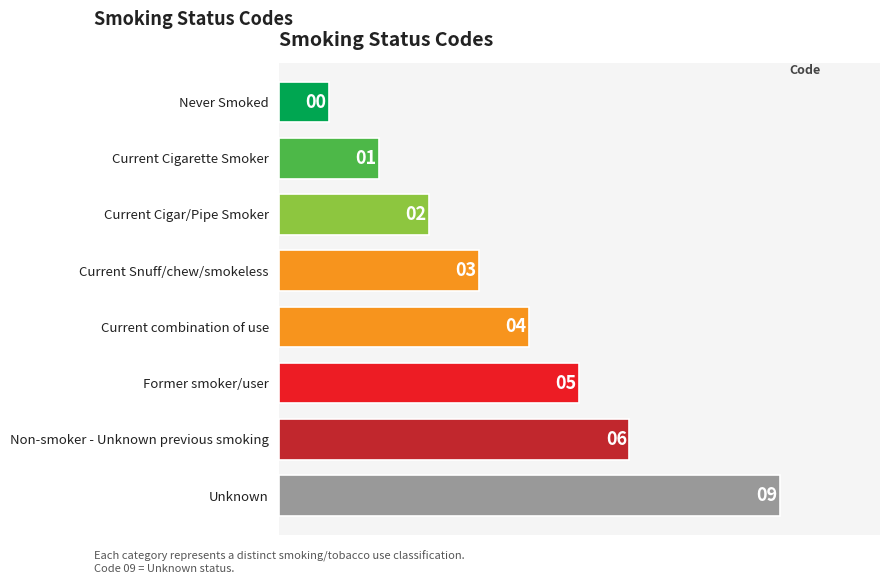

What is the sum of all values?

38